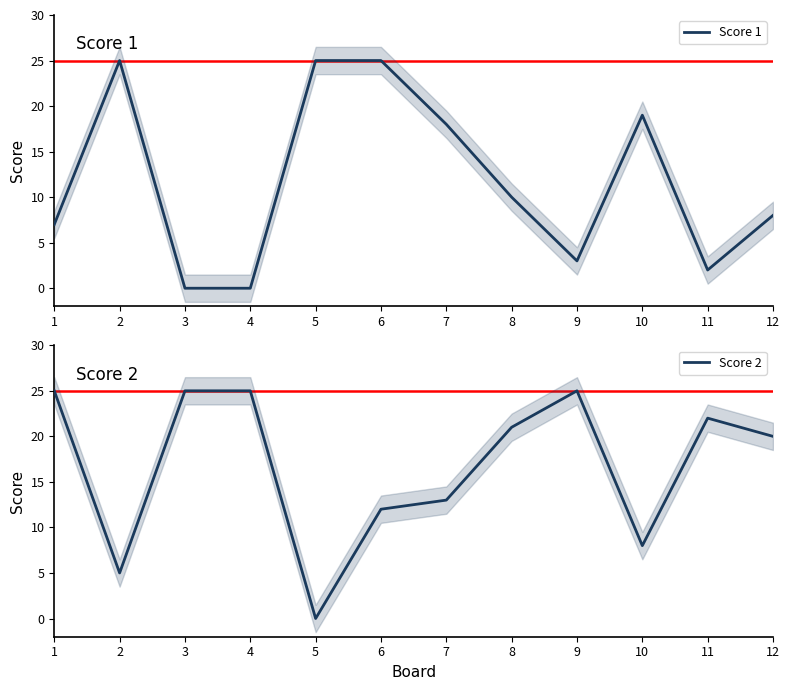

How many categories are shown in the chart?

12